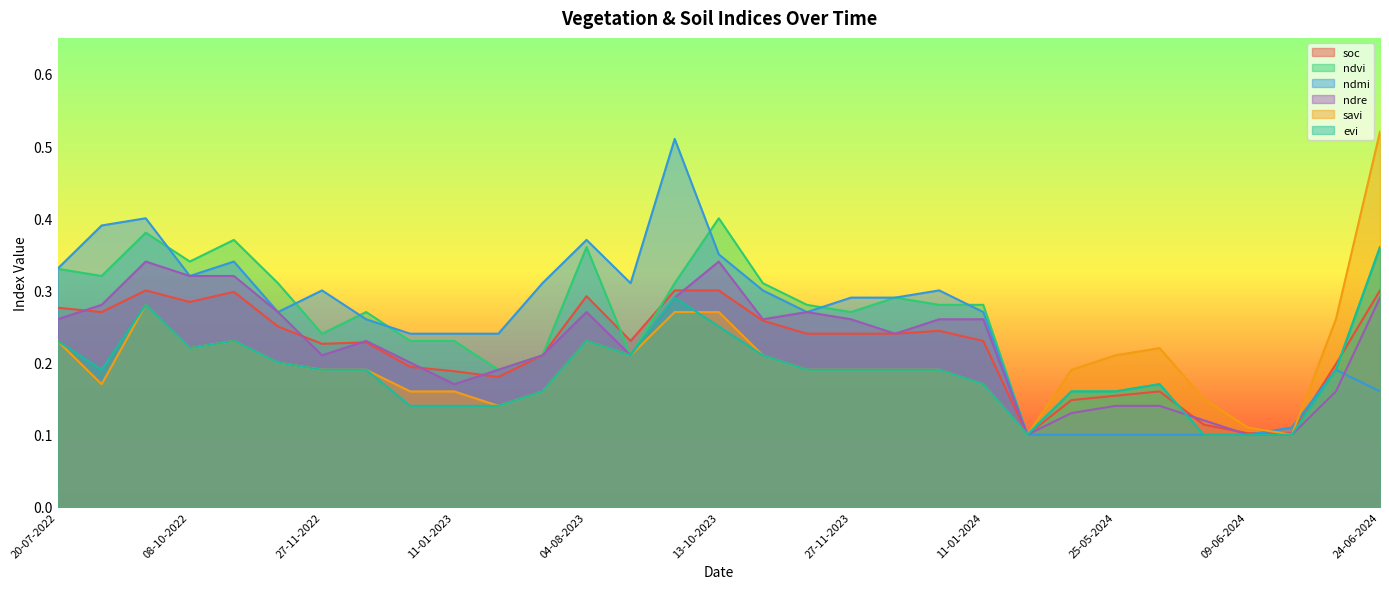

Rank the categories by savi value from highest to lowest.

24-06-2024, 28-09-2022, 18-09-2023, 13-10-2023, 19-06-2024, 20-07-2022, 28-10-2022, 04-08-2023, 08-10-2022, 30-05-2024, 29-08-2023, 28-10-2023, 25-05-2024, 12-11-2022, 27-11-2022, 12-12-2022, 12-11-2023, 27-11-2023, 12-12-2023, 01-01-2024, 20-05-2024, 03-09-2022, 11-01-2024, 01-01-2023, 11-01-2023, 10-07-2023, 04-06-2024, 20-06-2023, 09-06-2024, 15-05-2024, 14-06-2024